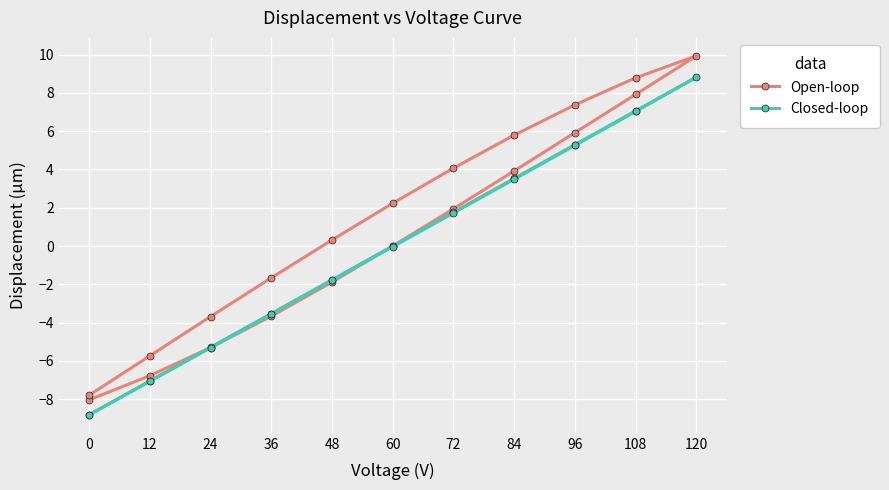

How many positive values does the Open-loop series have?

11